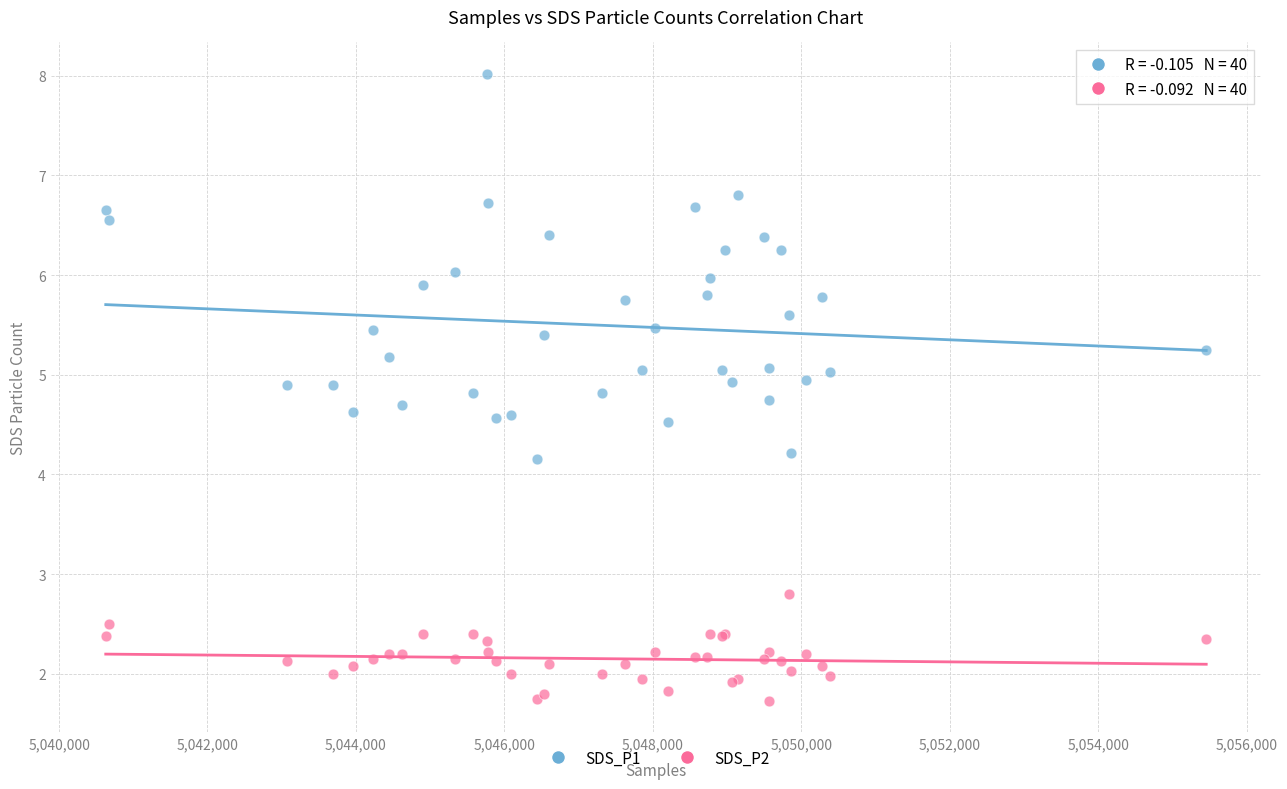

Which series has the widest spread of Y values?

SDS_P1